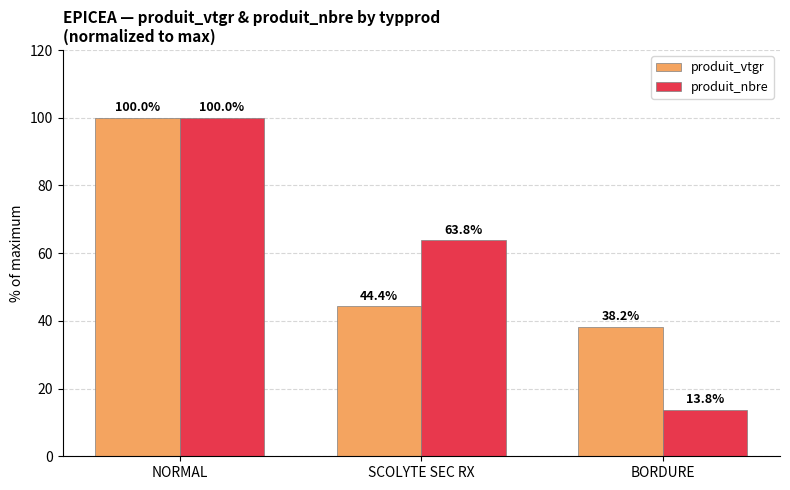

What position from the left is SCOLYTE SEC RX?

2